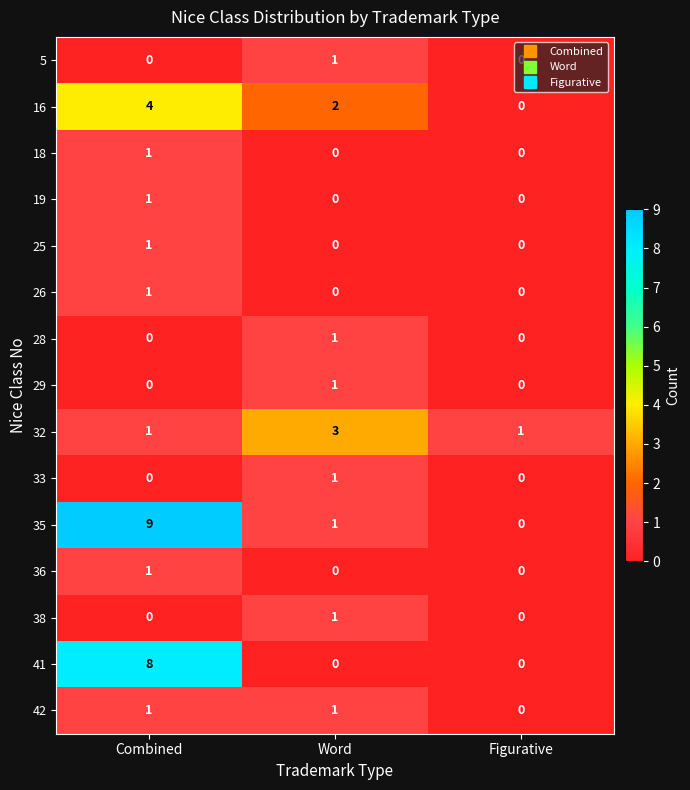

How many values in the 35 series are below 1?

1